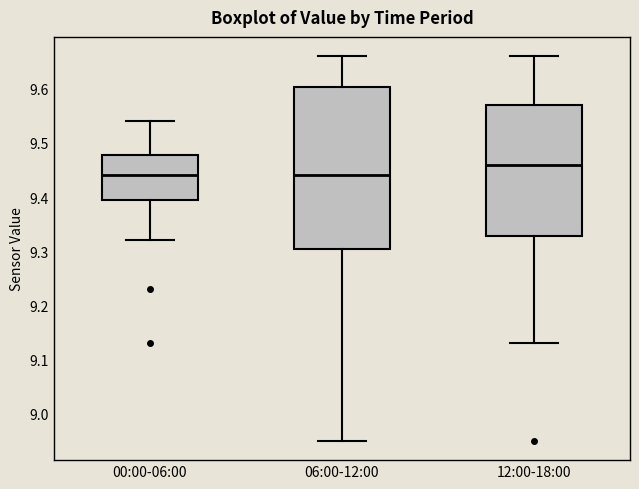

Where is the upper edge of the box for 00:00-06:00 on the y-axis? The values are not printed on the chart, so give them approximately, as read against the axis.

9.48